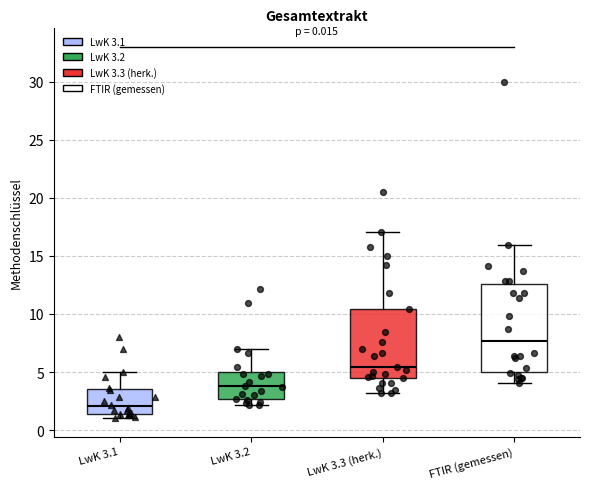

Which box's median line is the lowest?

LwK 3.1